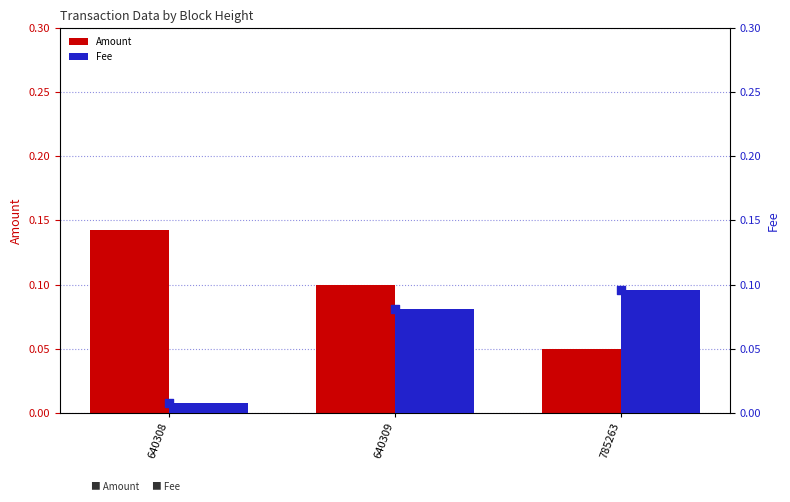

What is the total value across all series at 640309?

0.3